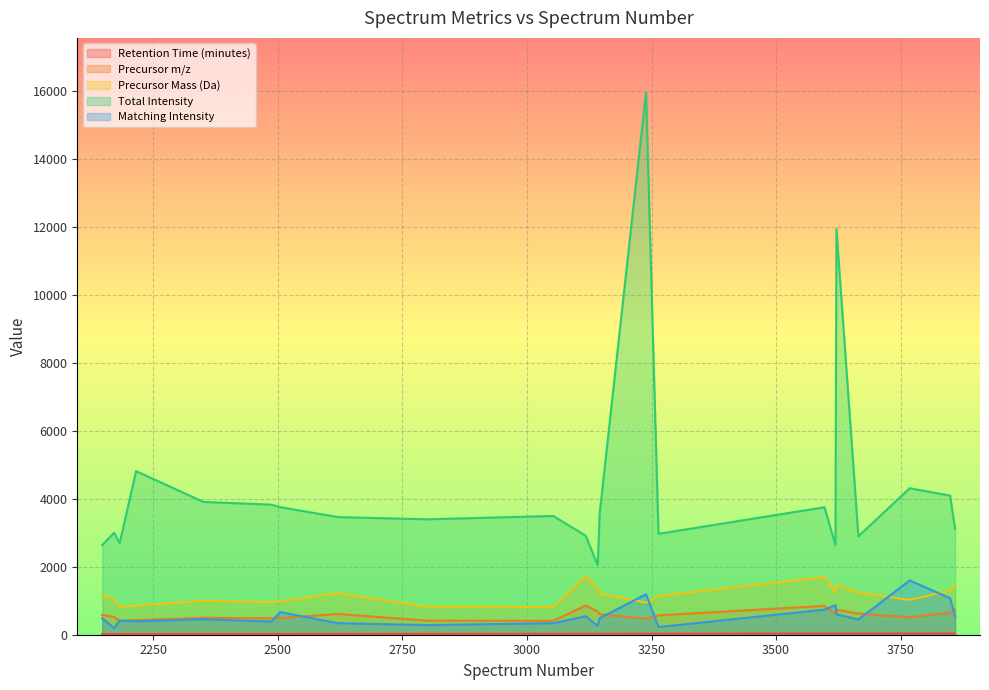

Reading left to right, list all the values displayed in this chart.

Retention Time (minutes): 2148=19.9	2172=20.1	2183=20.2	2216=20.6	2351=21.9	2487=23.3	2505=23.5	2621=24.6	2799=26.4	3053=28.9	3118=29.6	3142=29.8	3146=29.8	3239=30.8	3264=31.0	3597=34.3	3619=34.5	3621=34.5	3665=34.9	3768=36.0	3849=36.8	3859=36.9
Precursor m/z: 2148=581.8	2172=522.3	2183=408.2	2216=429.2	2351=499.8	2487=480.3	2505=491.8	2621=609.3	2799=414.8	3053=408.2	3118=858.9	3142=680.8	3146=606.3	3239=472.3	3264=569.8	3597=849.9	3619=612.4	3621=735.9	3665=621.9	3768=512.8	3849=649.4	3859=729.4
Precursor Mass (Da): 2148=1161.5	2172=1042.6	2183=814.5	2216=856.5	2351=997.5	2487=958.5	2505=981.6	2621=1216.6	2799=827.5	3053=814.5	3118=1715.9	3142=1359.7	3146=1210.7	3239=942.5	3264=1137.7	3597=1697.9	3619=1222.7	3621=1469.8	3665=1241.7	3768=1023.6	3849=1296.7	3859=1456.8
Total Intensity: 2148=2634.4	2172=2998.3	2183=2694.0	2216=4811.3	2351=3904.7	2487=3824.5	2505=3749.6	2621=3458.3	2799=3393.6	3053=3491.6	3118=2909.8	3142=2045.8	3146=3567.4	3239=15952.7	3264=2966.3	3597=3747.9	3619=2636.3	3621=11931.2	3665=2894.2	3768=4306.6	3849=4089.3	3859=3114.7
Matching Intensity: 2148=480.7	2172=193.7	2183=416.7	2216=390.7	2351=456.4	2487=386.6	2505=665.4	2621=339.5	2799=283.4	3053=338.6	3118=543.4	3142=260.2	3146=487.7	3239=1187.2	3264=226.5	3597=737.1	3619=872.5	3621=599.9	3665=447.6	3768=1595.3	3849=1074.5	3859=536.4